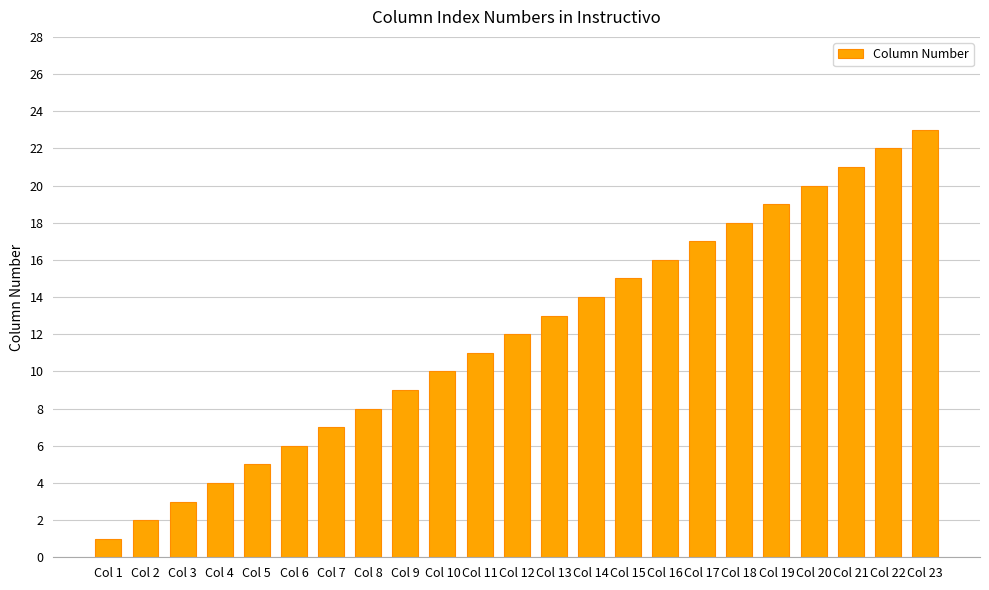

Reading left to right, extract all data points from this chart.

1	2	3	4	5	6	7	8	9	10	11	12	13	14	15	16	17	18	19	20	21	22	23